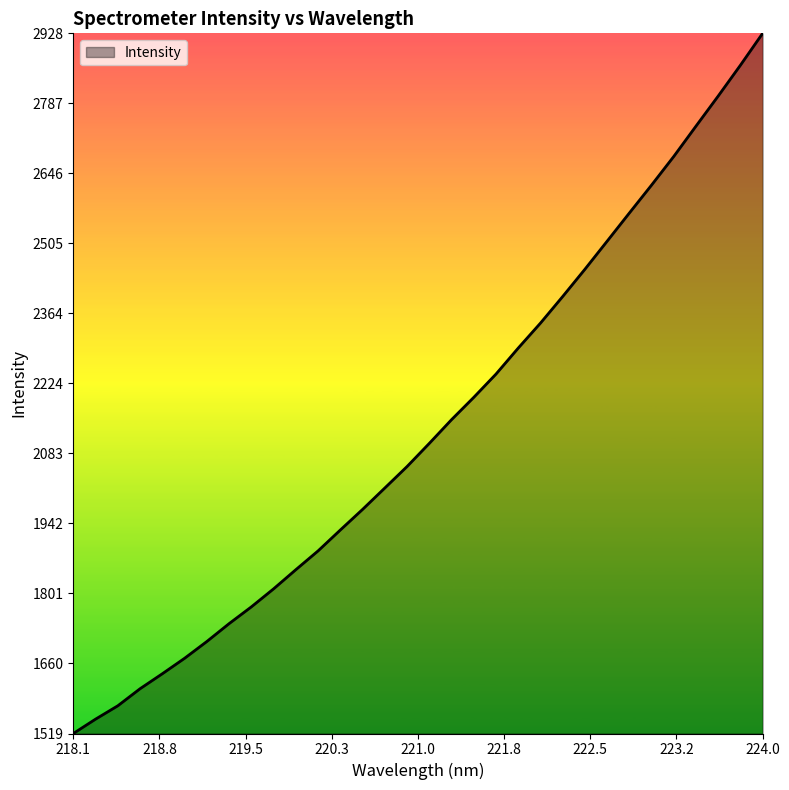

What is the greatest value displayed?

2928.1